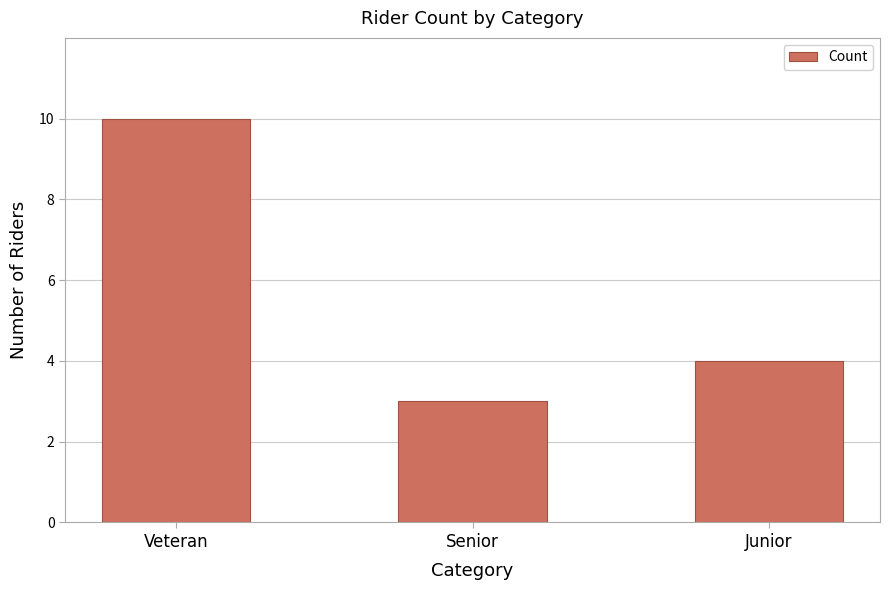

Between Junior and Senior, which is larger?

Junior